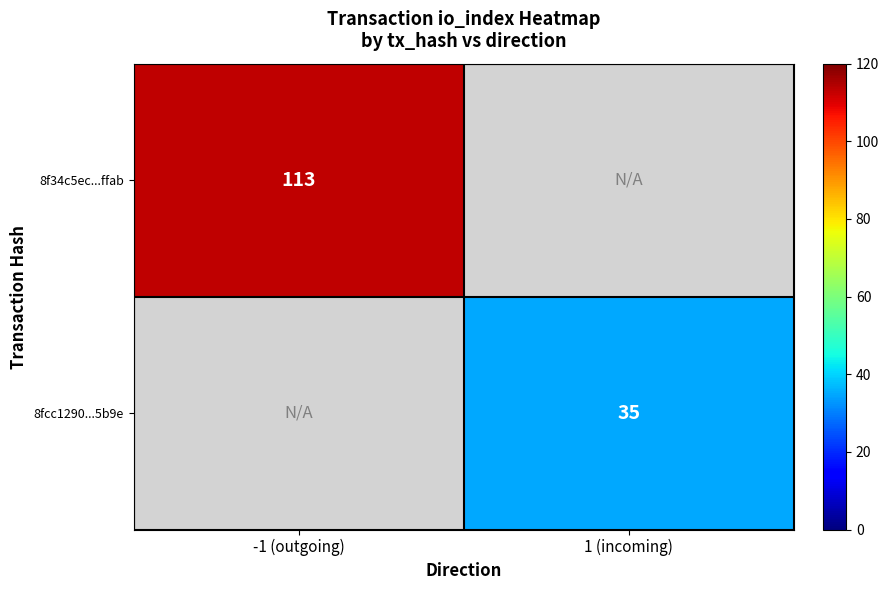

True or false: 8f34c5ec...ffab has a value of 113 at -1 (outgoing).

True